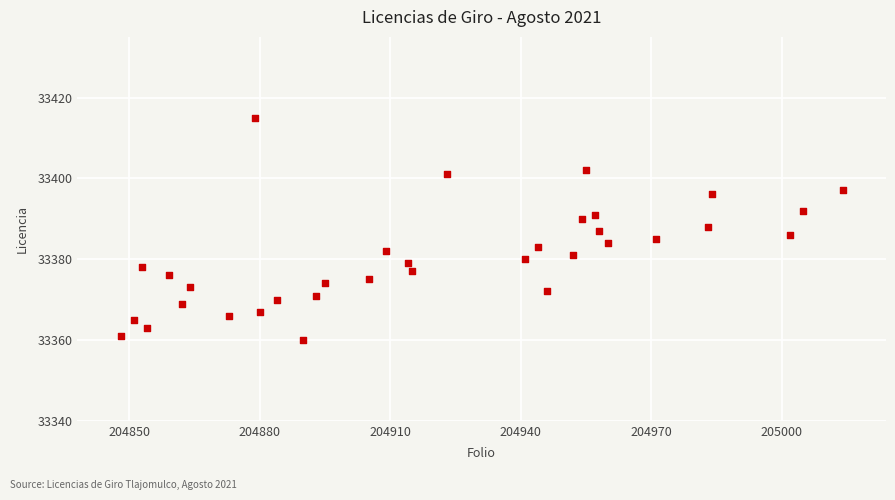

What is the range of Y values (max minus min)?

55